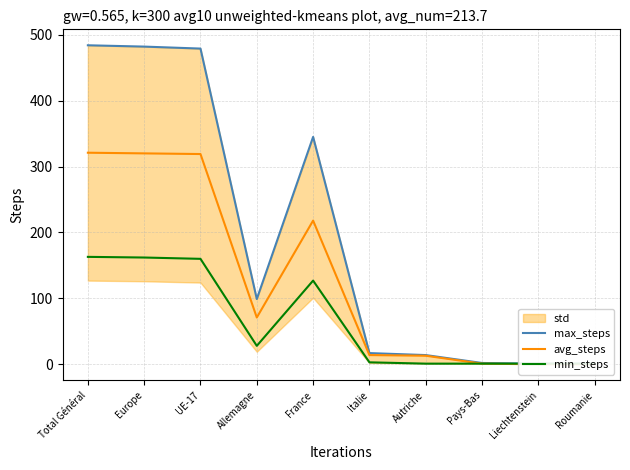

How many interior local valleys does the min_steps series have?

1